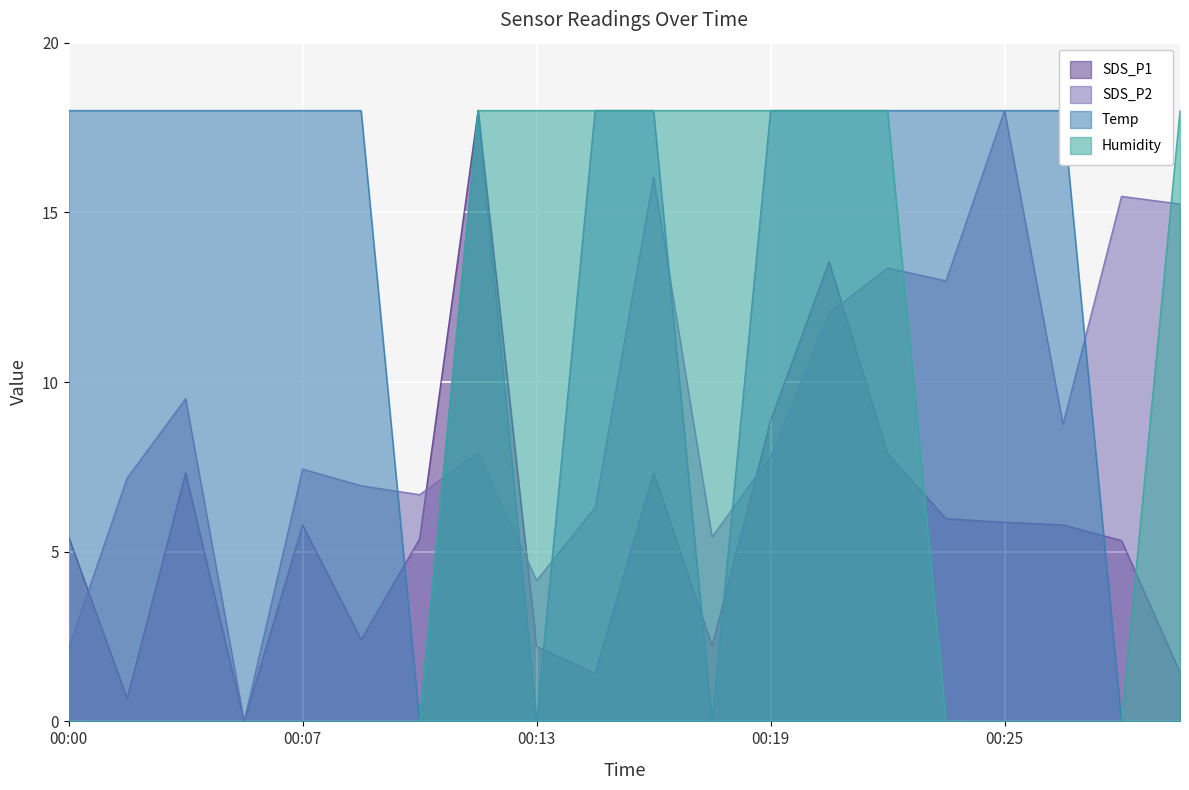

True or false: Temp has a value of 18.0 at 00:00.

True